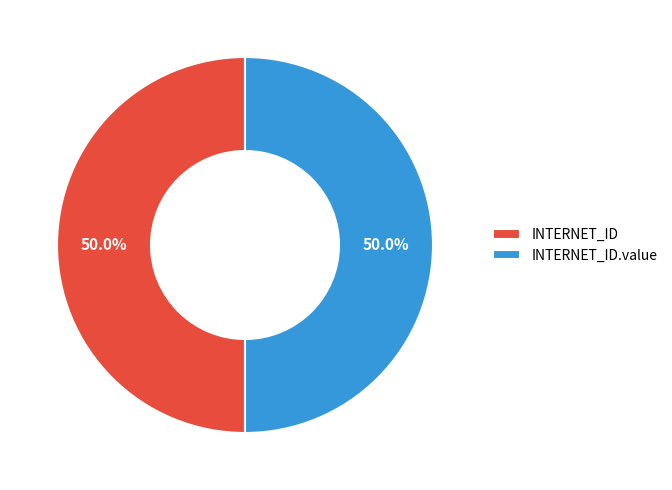

How many segments does this pie chart have?

2